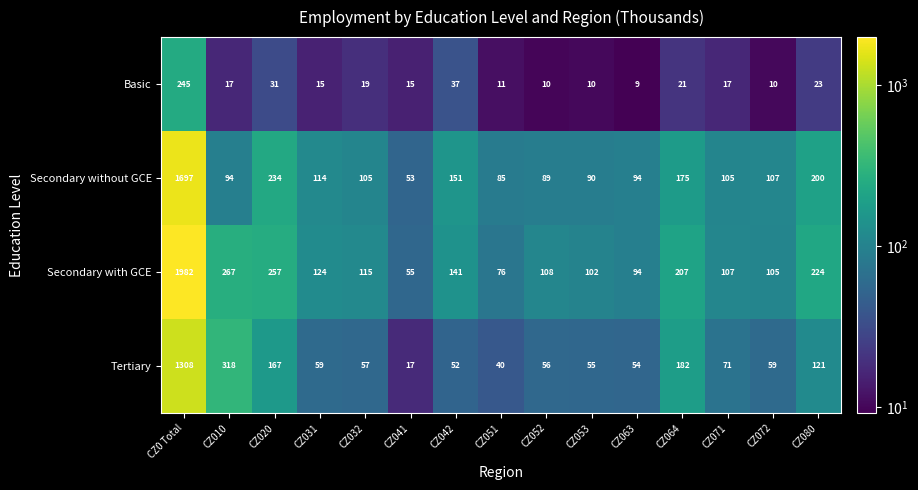

Between CZ010 and CZ072, which series saw the biggest shift?

Tertiary